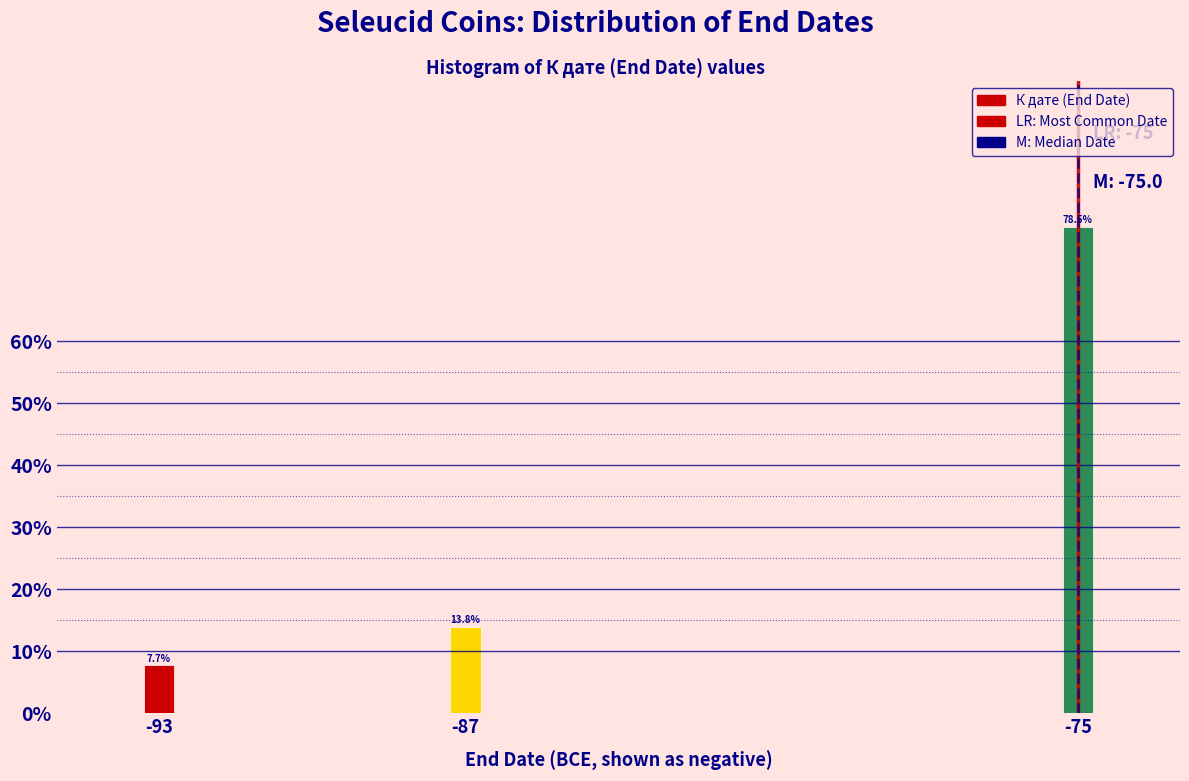

Reading right to left, what are all the values shown in this chart?

78.5	13.8	7.7